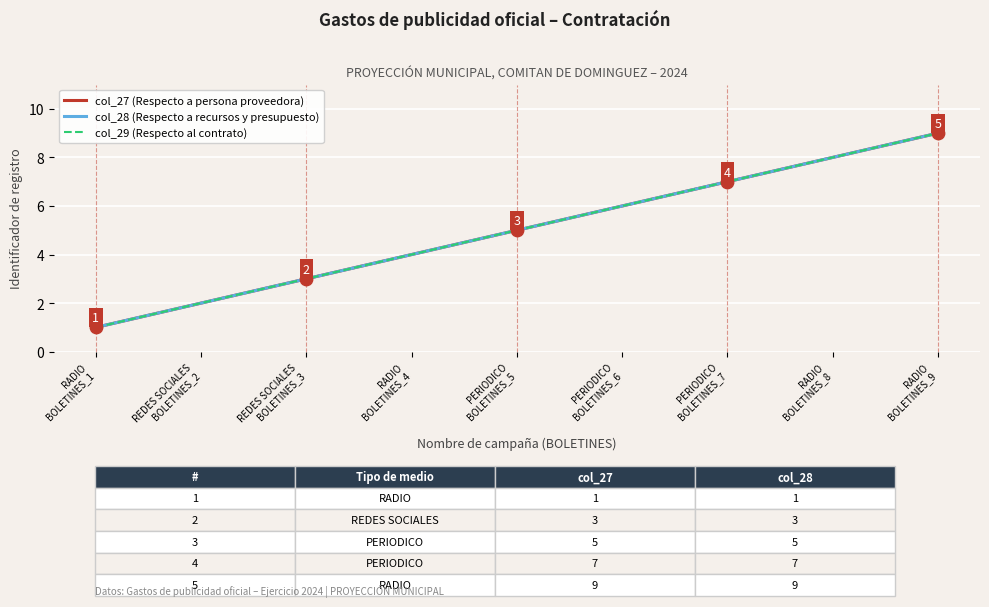

Which series has the largest total across all categories?

col_27 (Respecto a persona proveedora)